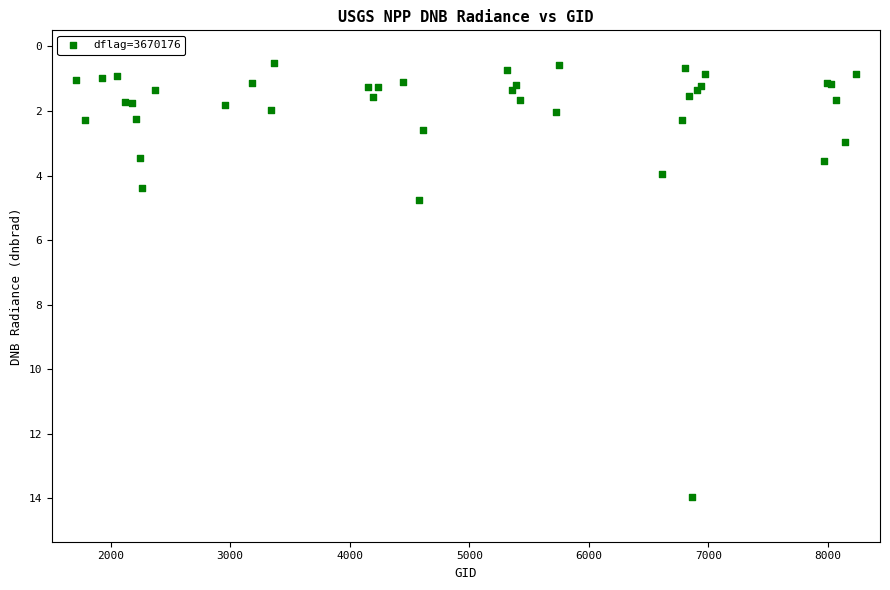

What Y value in the scatter plot is closest to 7?

4.8